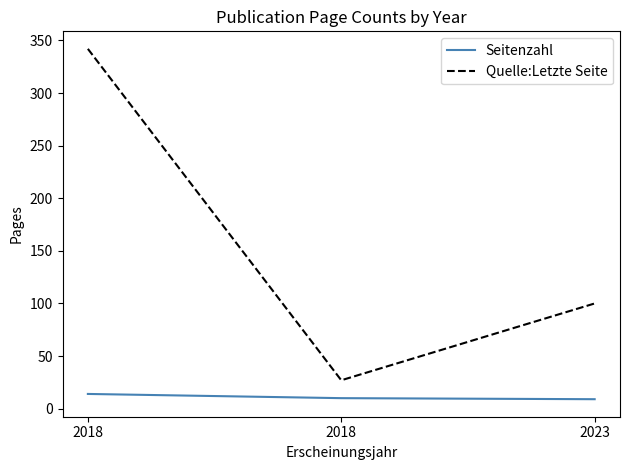

List the series in order of their peak value, highest first.

Quelle:Letzte Seite, Seitenzahl